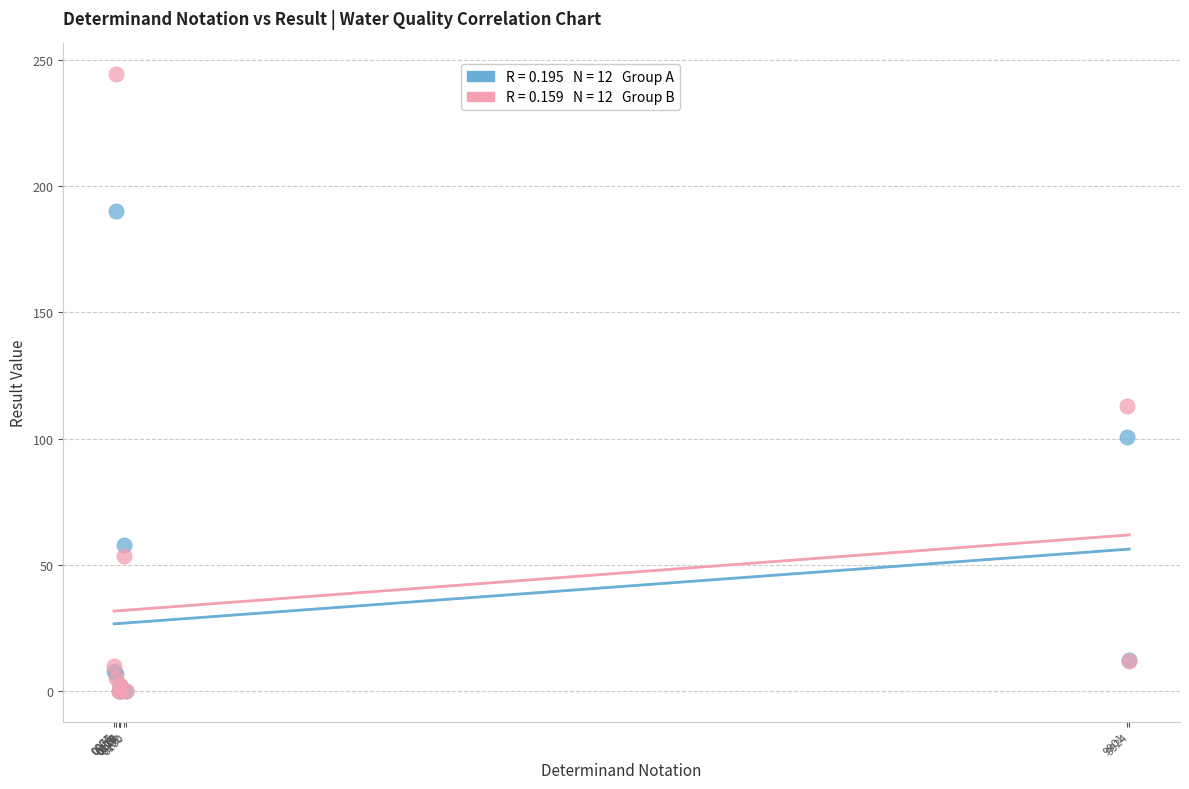

Across all series, what Y value is closest to 122?

112.7